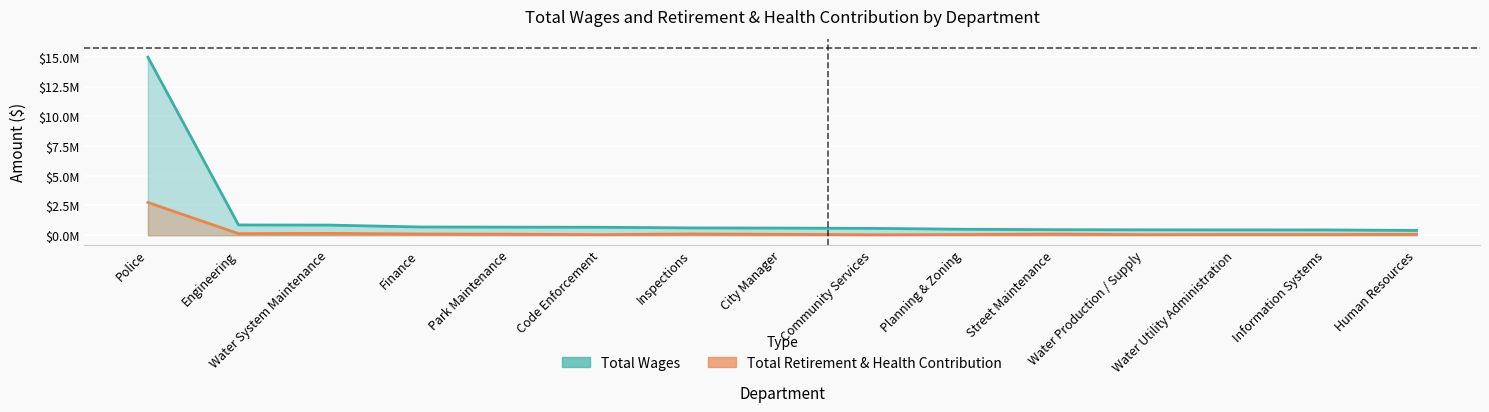

What is the label of the 11th point from the right?

Park Maintenance